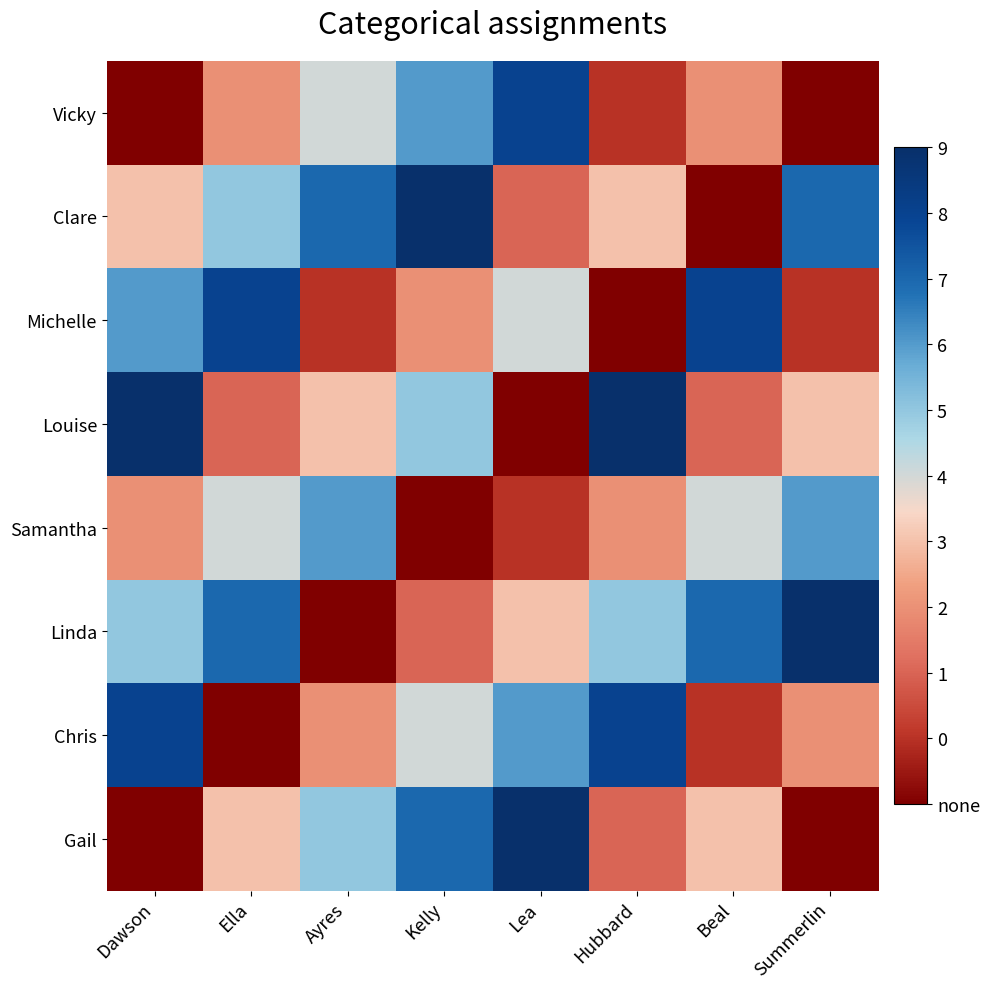

Rank the series at Ella from highest to lowest value.

Michelle, Linda, Clare, Samantha, Gail, Vicky, Louise, Chris